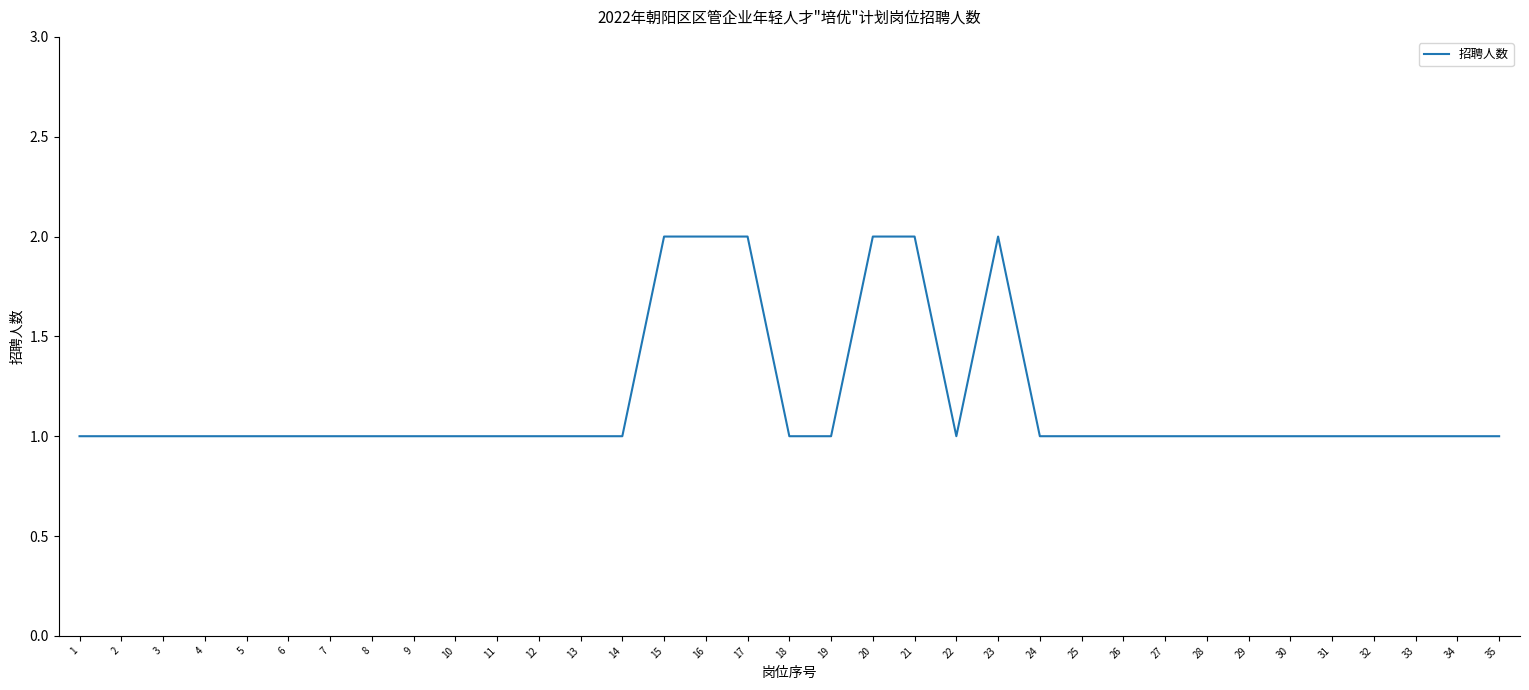

How many lines are shown in the chart?

1